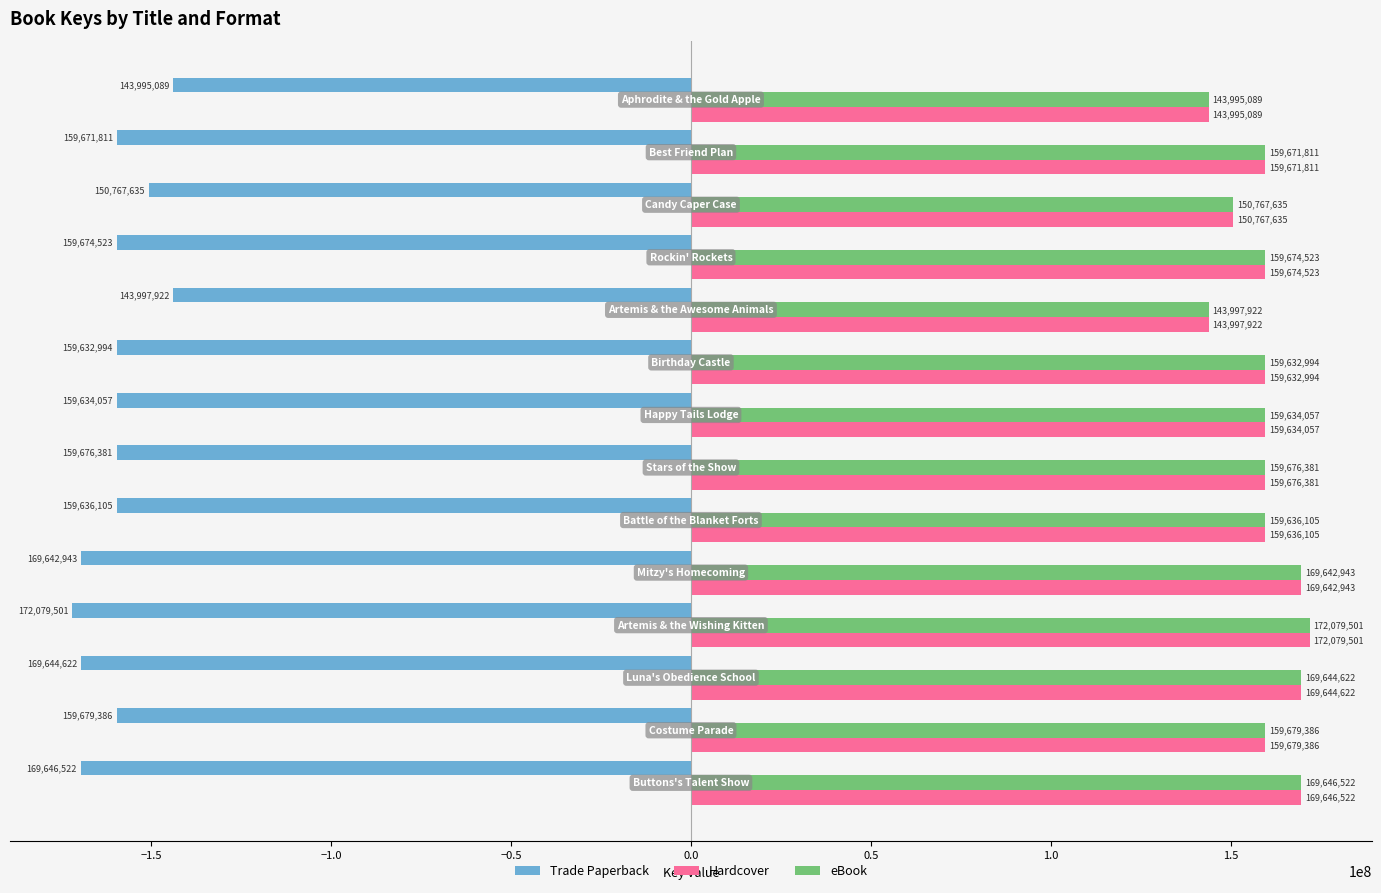

What is the maximum value for Hardcover?

172079501